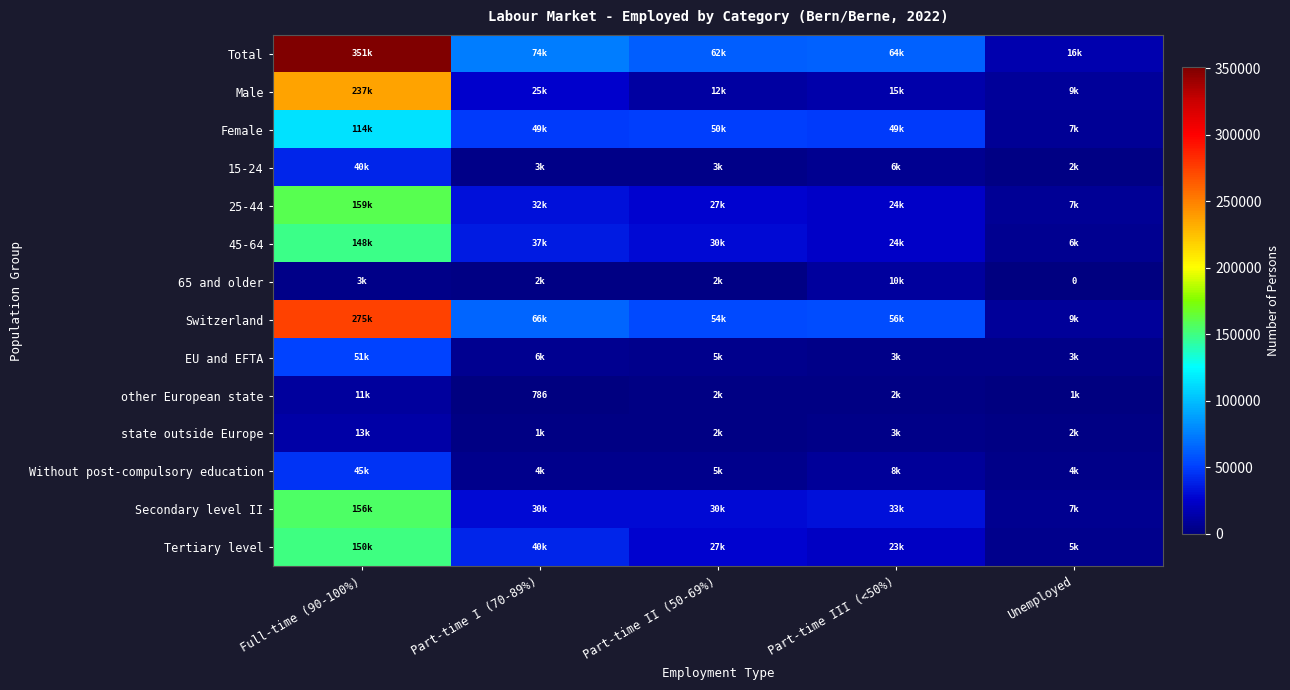

At which label does 25-44 first exceed 26815?

Full-time (90-100%)